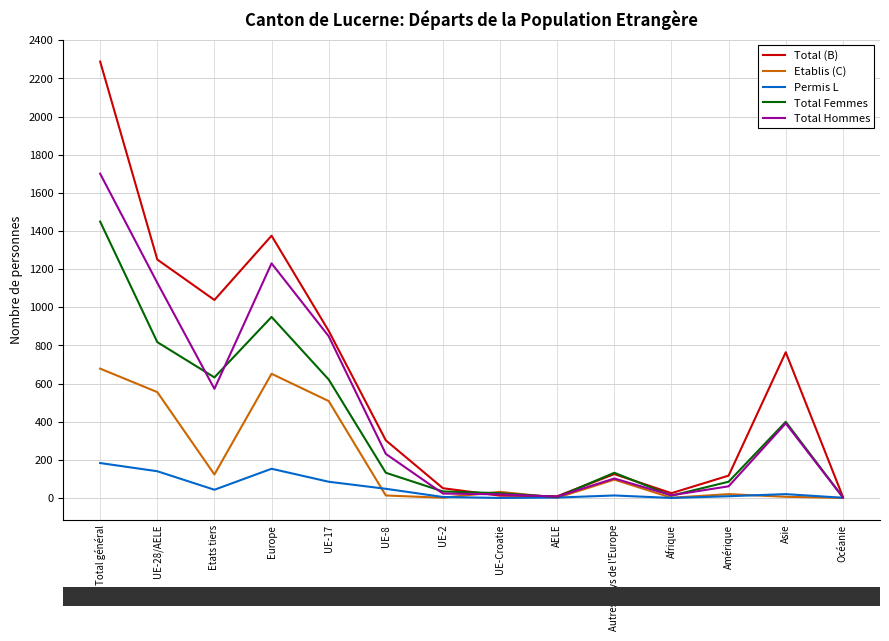

The value of Total (B) at Autres pays de l'Europe is 125. True or false?

True